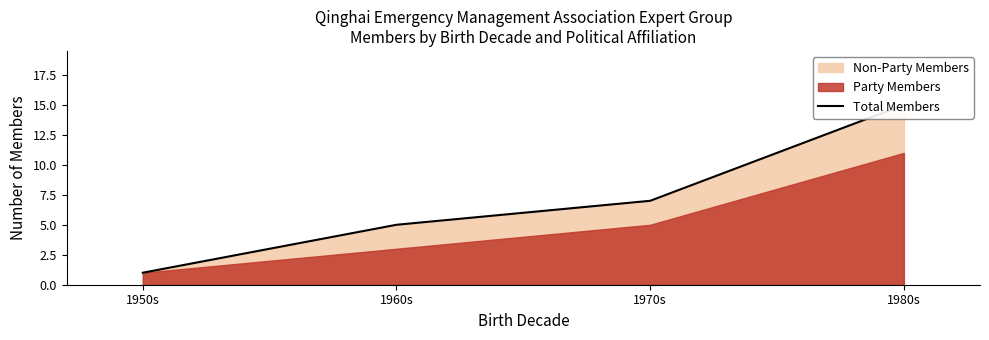

Is it true that the value at 1970s is 5?

False